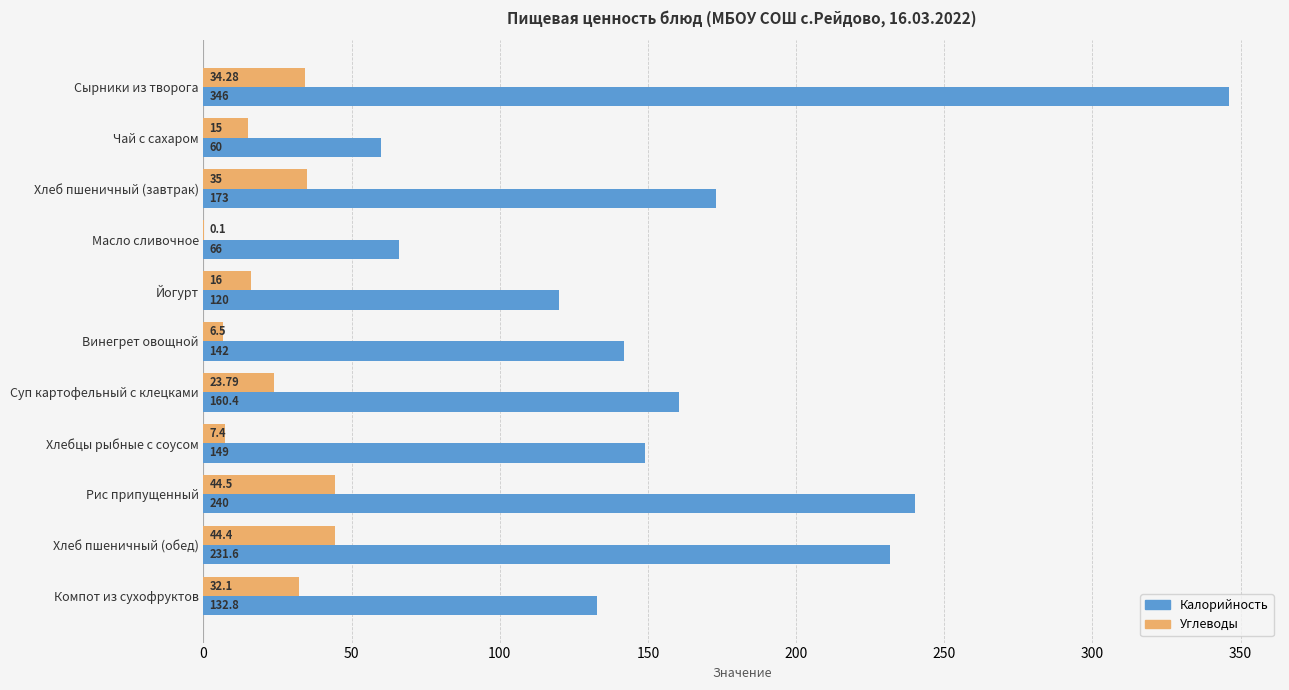

Where is Калорийность nearest to the value 203?

Хлеб пшеничный (обед)